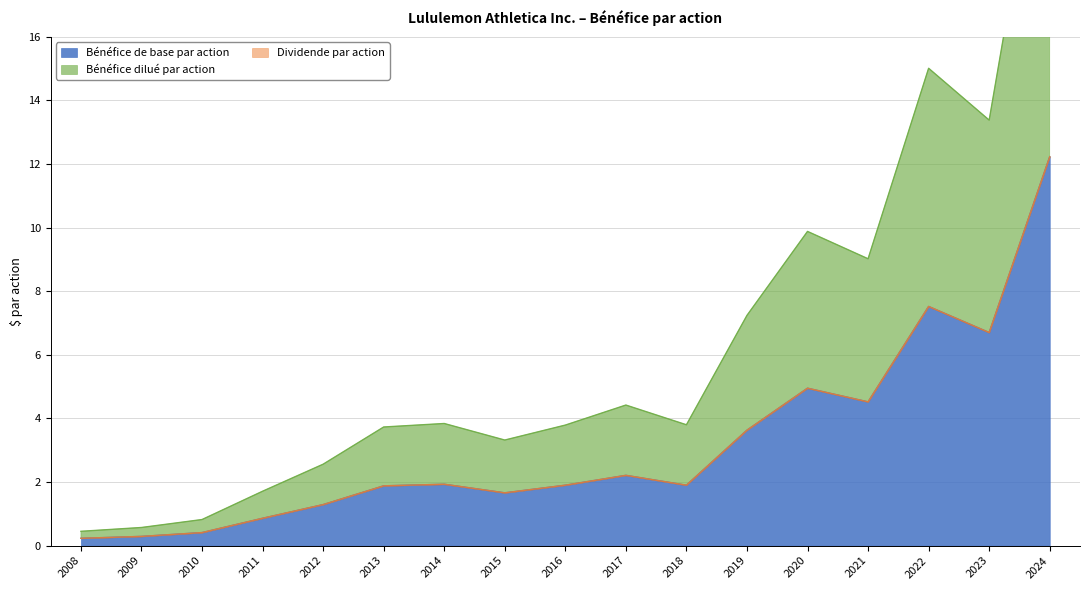

Reading left to right, list all the values displayed in this chart.

Bénéfice de base par action: 0.2	0.3	0.4	0.9	1.3	1.9	1.9	1.7	1.9	2.2	1.9	3.6	5.0	4.5	7.5	6.7	12.2
Bénéfice dilué par action: 0.5	0.6	0.8	1.7	2.6	3.7	3.8	3.3	3.8	4.4	3.8	7.2	9.9	9.0	15.0	13.4	24.4